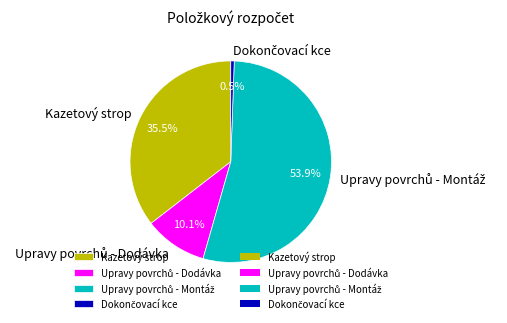

How much of the chart is everything except Kazetový strop?

64.5%